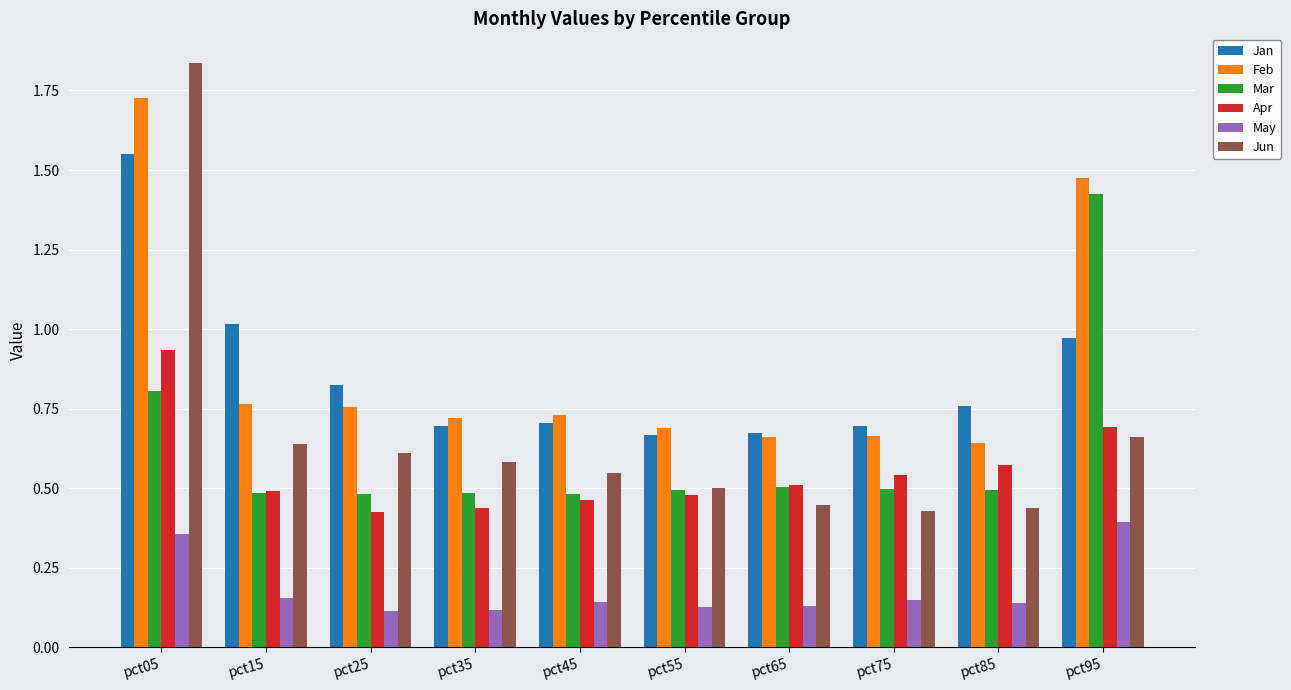

Is the value of Feb at pct35 greater than the value of Jun at pct25?

Yes